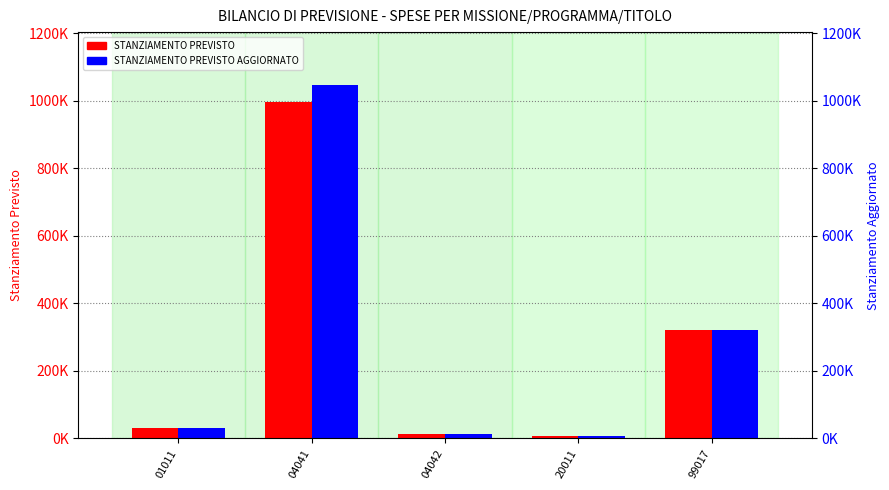

How many data points in STANZIAMENTO PREVISTO are above 31500?

2